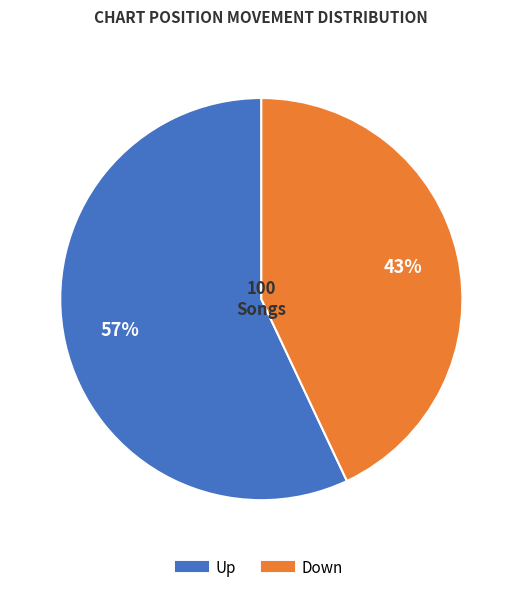

To the nearest percent, what is the average slice percentage?

50%